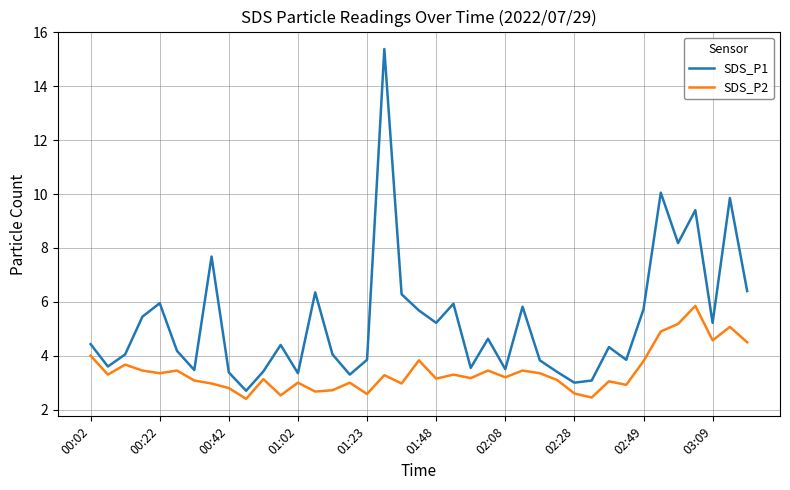

What is the greatest value displayed?

15.4